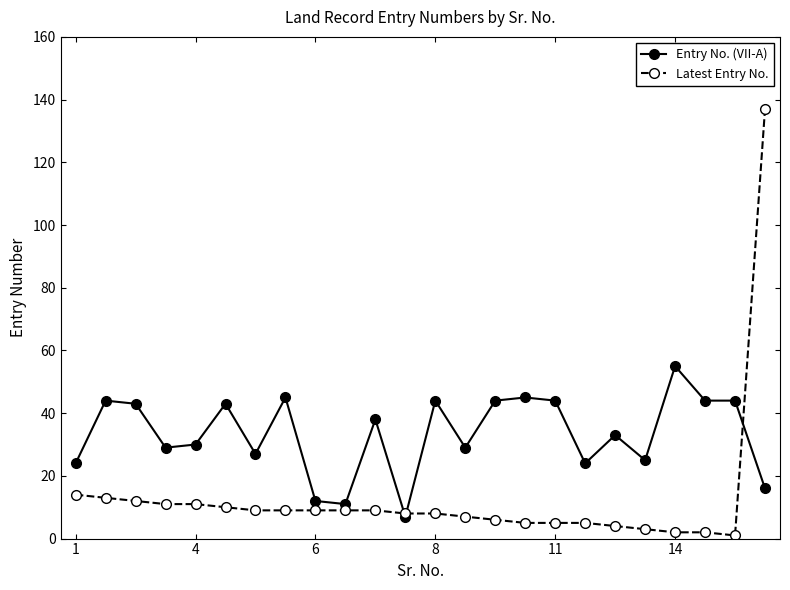

Which series has the widest spread of values?

Latest Entry No.